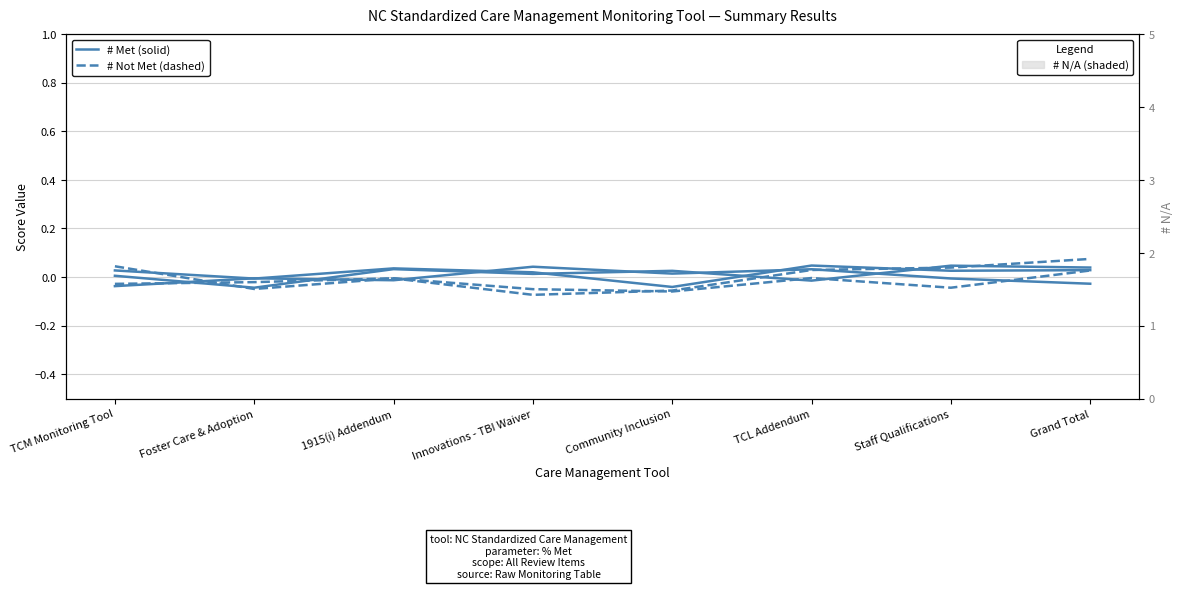

How many data points in # Not Met are less than 0?

7